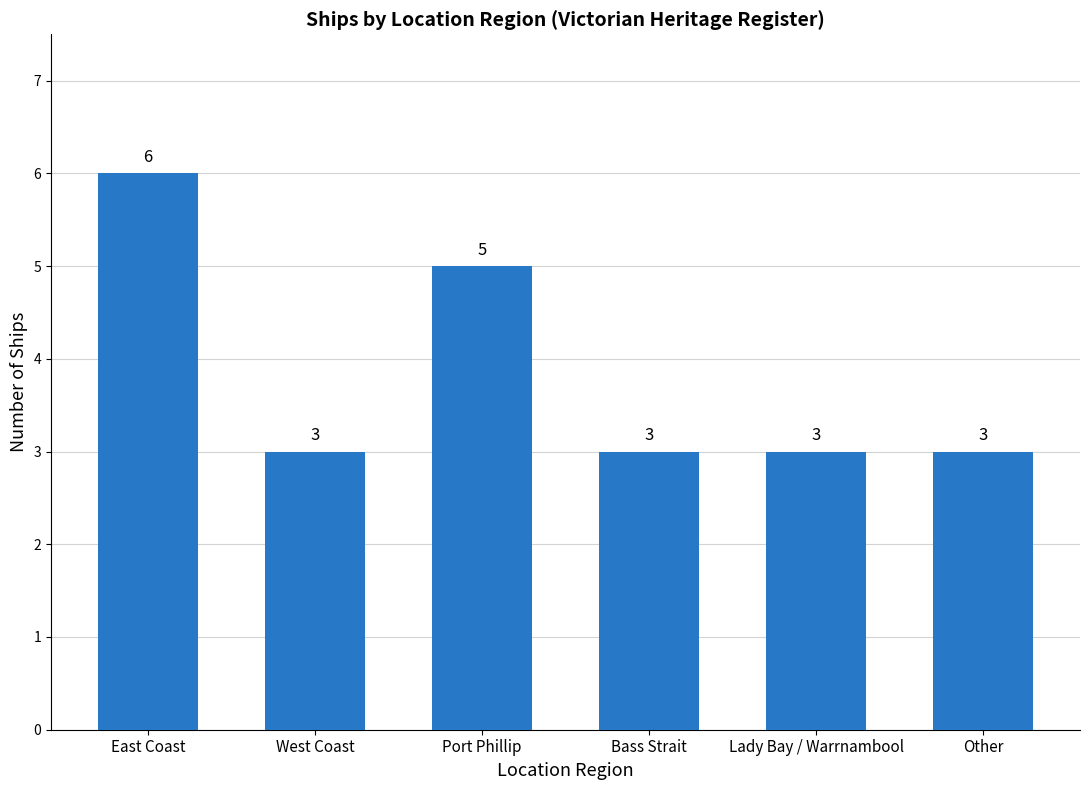

Which category has the highest value across all series?

East Coast